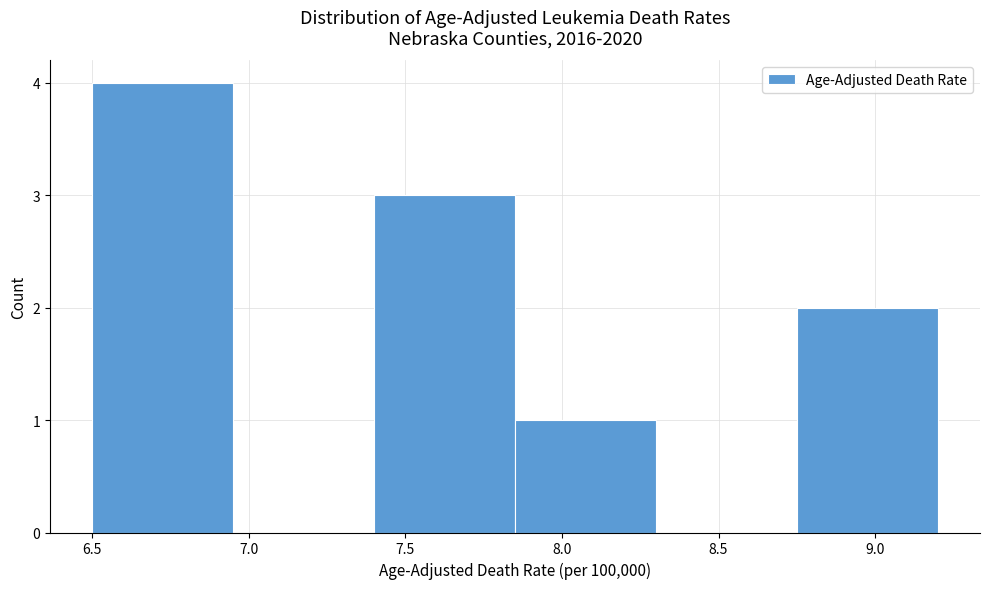

How tall is the bar that spans 8.75 to 9.20 on the x-axis? The values are not printed on the chart, so give them approximately, as read against the axis.

2